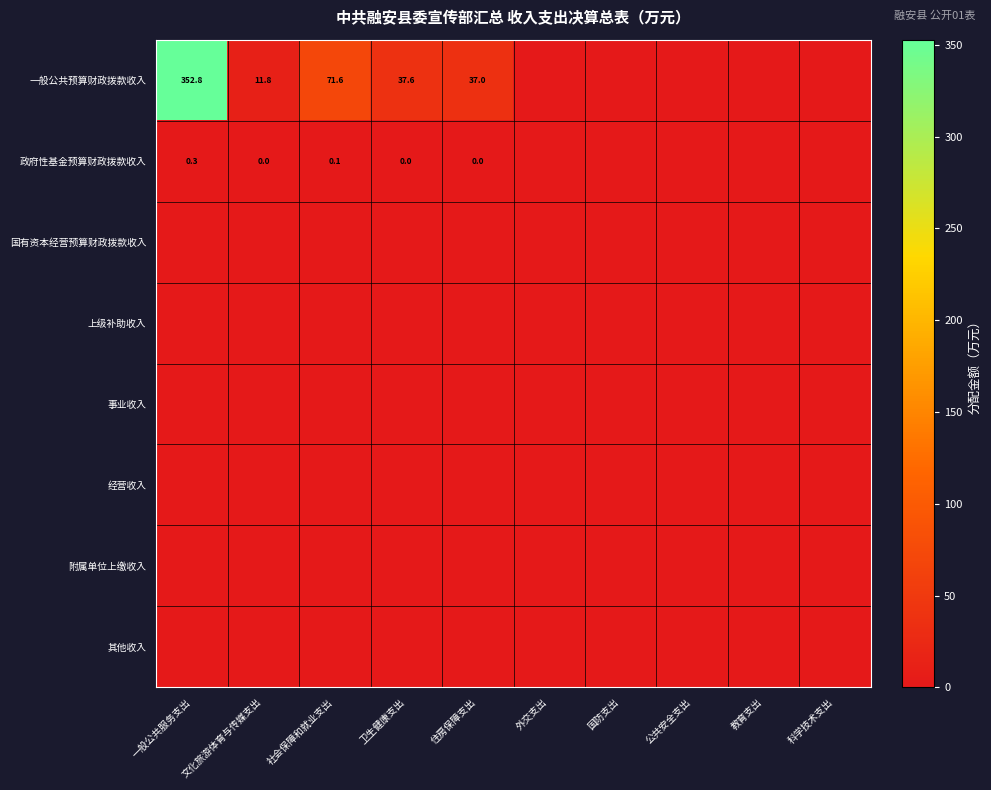

Between 卫生健康支出 and 一般公共服务支出, which is larger?

一般公共服务支出